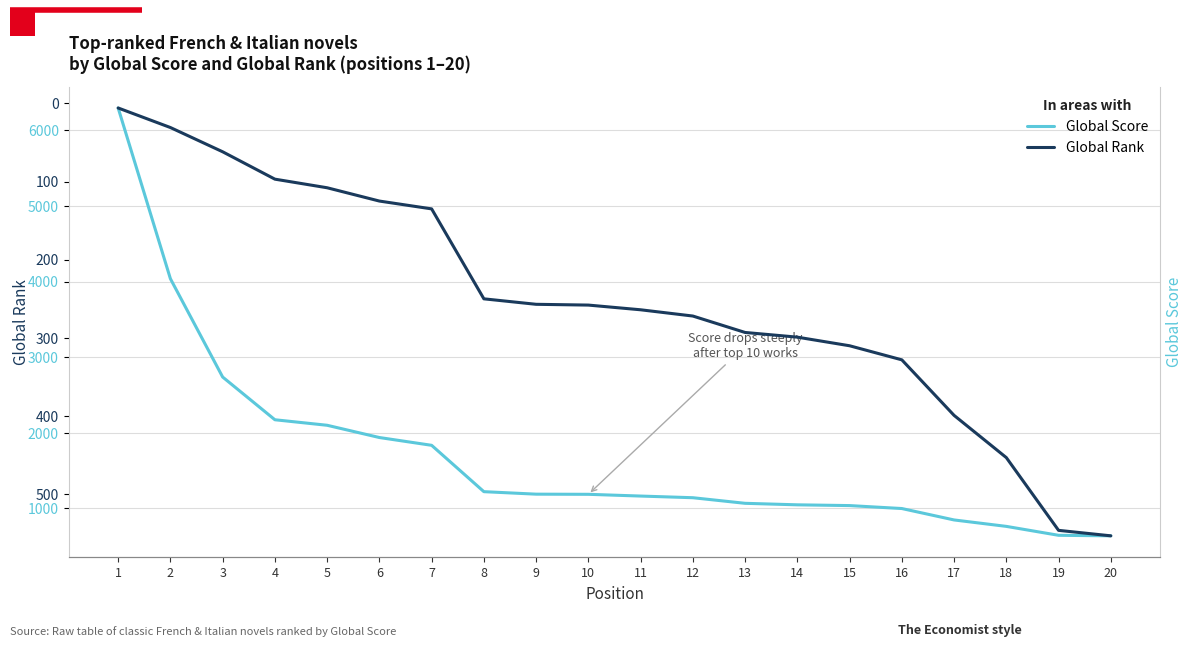

Read the Global Rank value at 19, to the nearest 10.

550